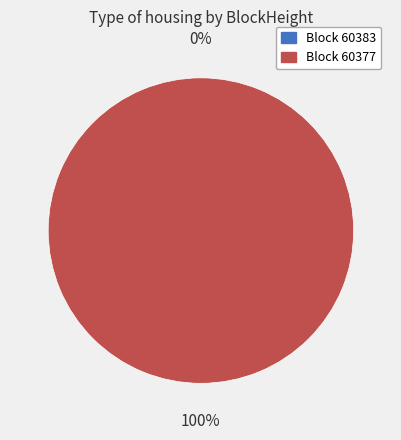

To the nearest percent, what is the average slice percentage?

50%